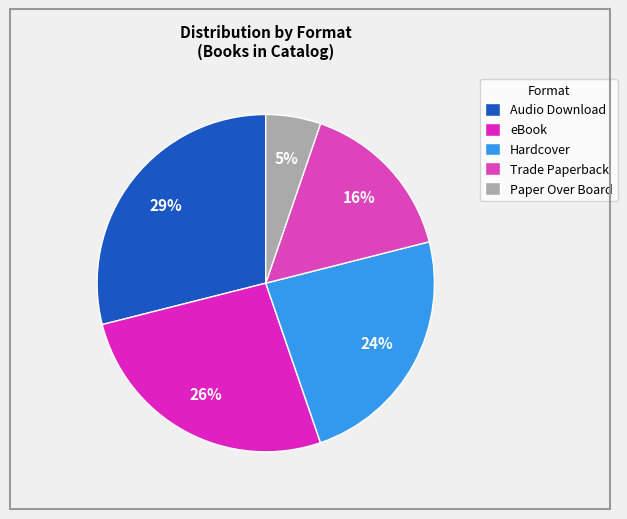

Which has a higher value, eBook or Trade Paperback?

eBook